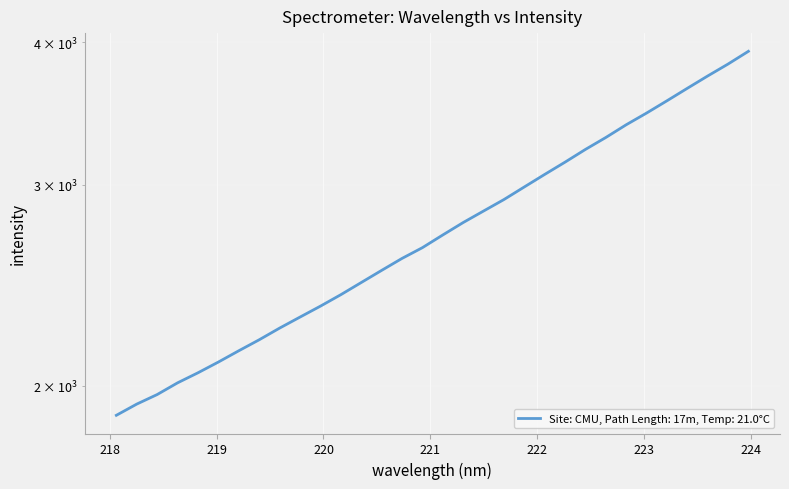

Reading left to right, what are all the values shown in this chart?

1883.2	1926.4	1963.8	2010.8	2052.1	2097.1	2145.4	2193.5	2245.8	2296.3	2347.6	2402.5	2462.2	2523.3	2585.0	2641.8	2710.4	2779.3	2844.7	2911.3	2986.4	3062.9	3139.9	3221.6	3300.1	3385.9	3466.9	3553.8	3644.6	3736.4	3827.5	3927.3